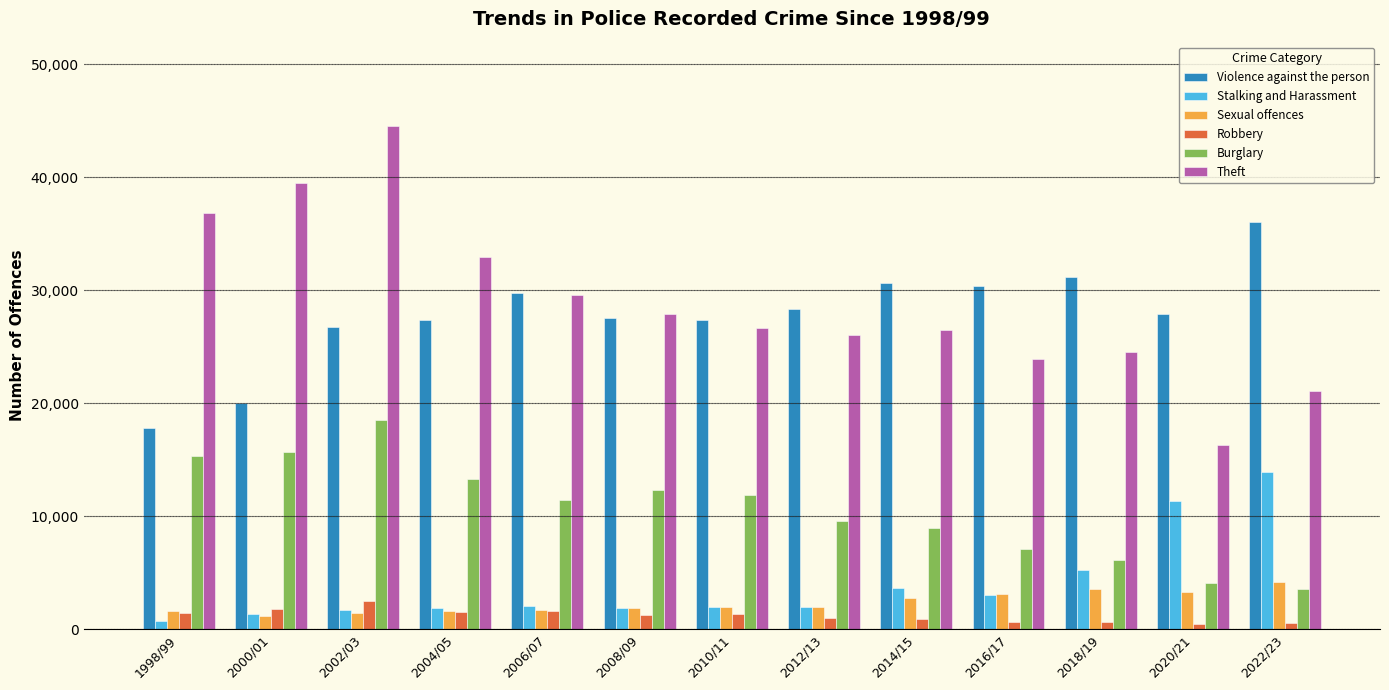

What is the label of the 1st bar from the right?

2022/23